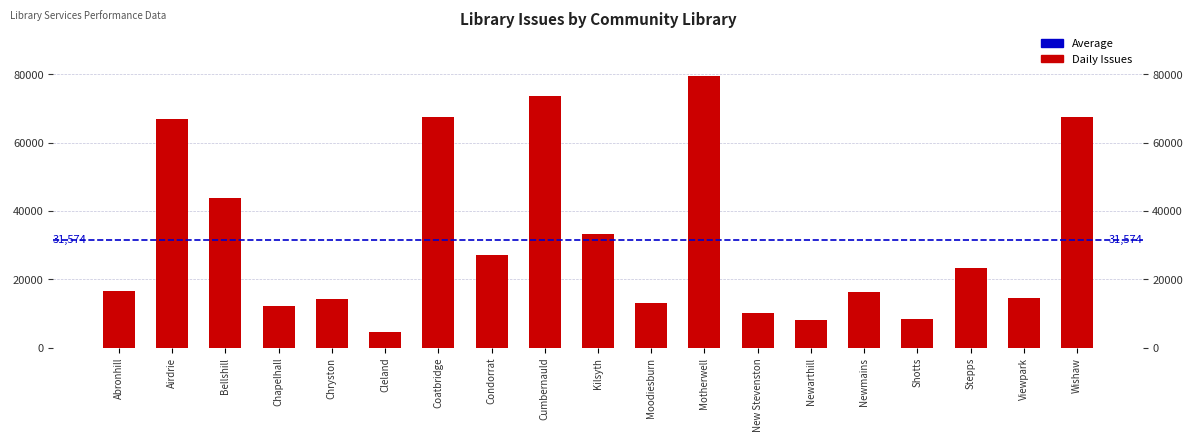

List the labels in order of value, smallest first.

Cleland, Newarthill, Shotts, New Stevenston, Chapelhall, Moodiesburn, Chryston, Viewpark, Newmains, Abronhill, Stepps, Condorrat, Kilsyth, Bellshill, Airdrie, Wishaw, Coatbridge, Cumbernauld, Motherwell